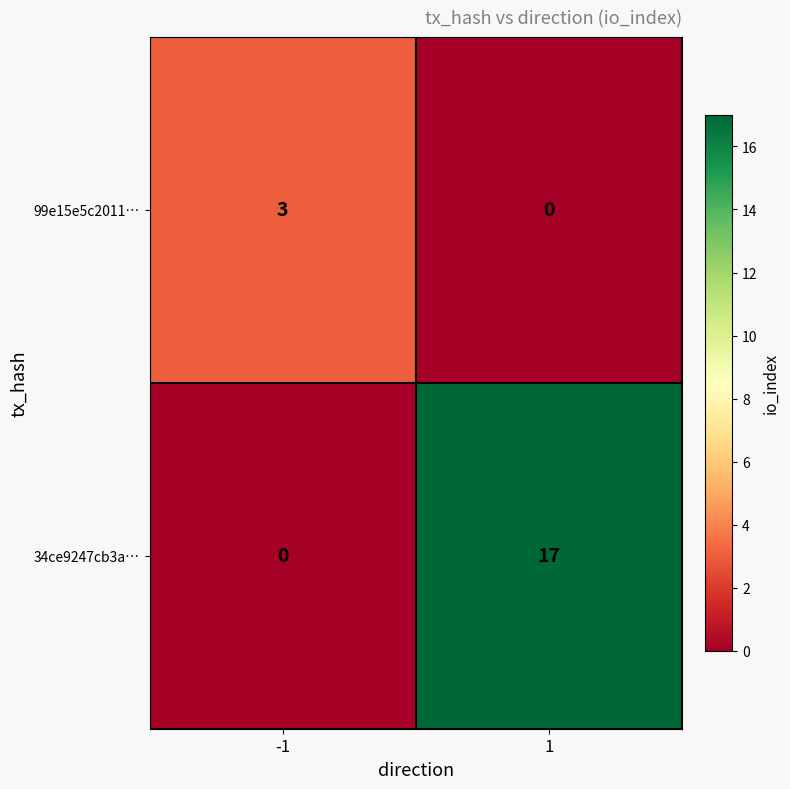

Which series changed the most between -1 and 1?

34ce9247cb3a…